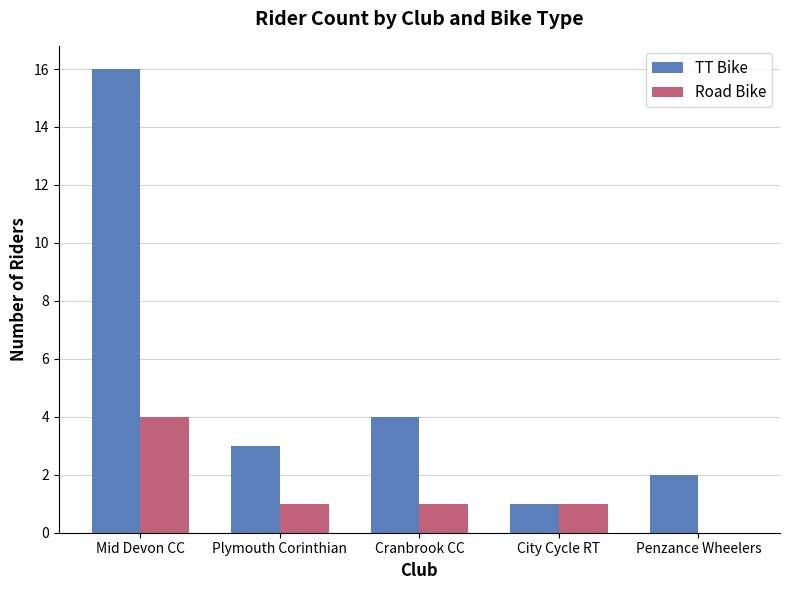

The TT Bike series shows 4 at Cranbrook CC. True or false?

True